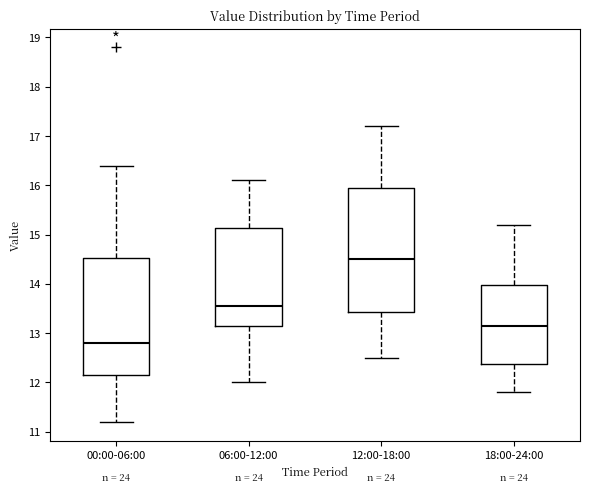

Which box has the highest median line?

12:00-18:00